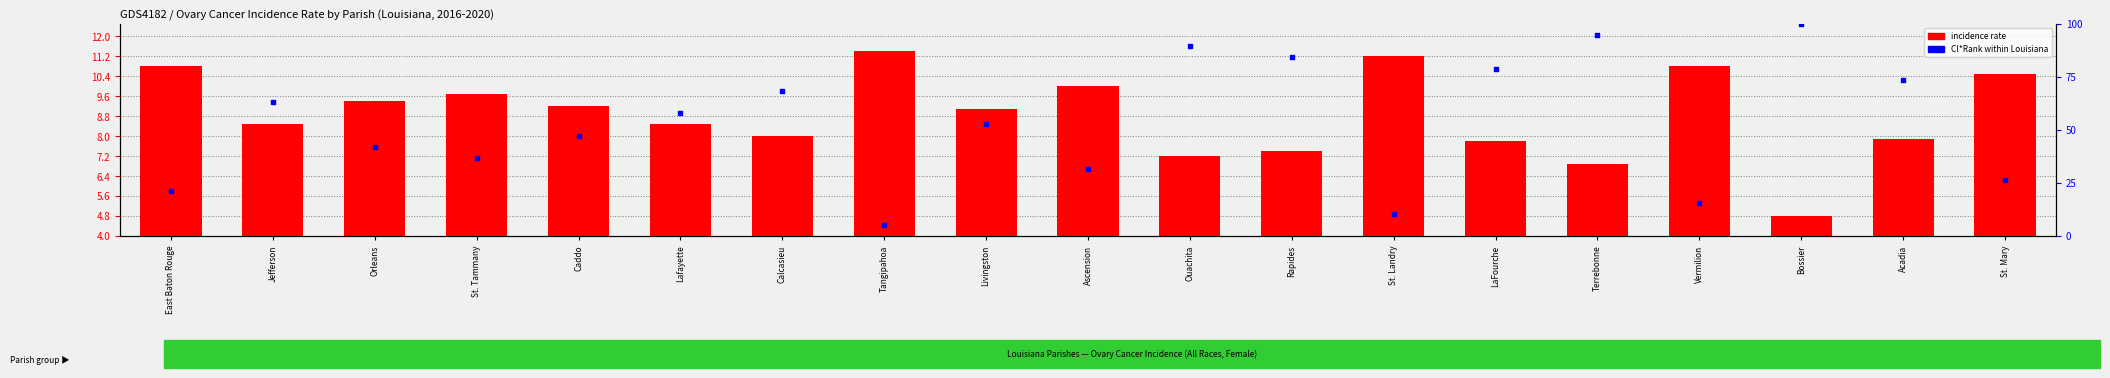

Which series has the largest total across all categories?

CI*Rank (scaled)